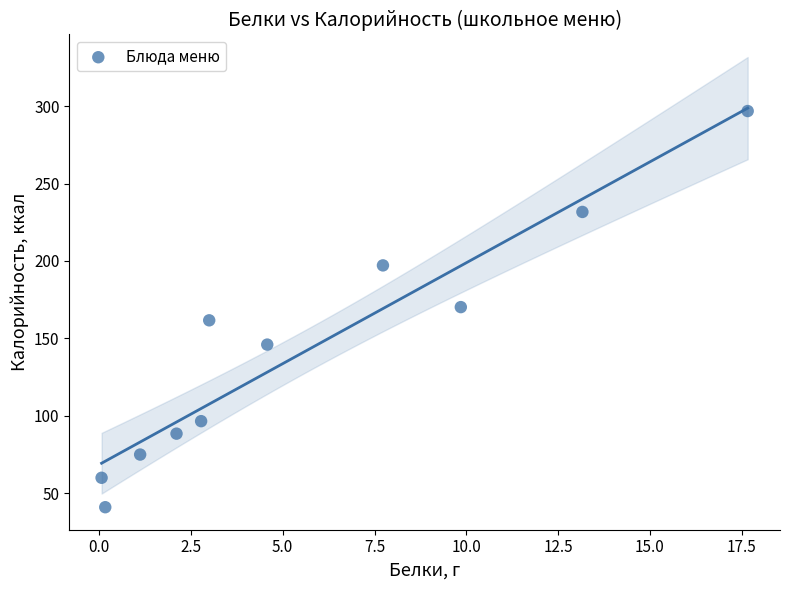

What is the average X value?

5.7